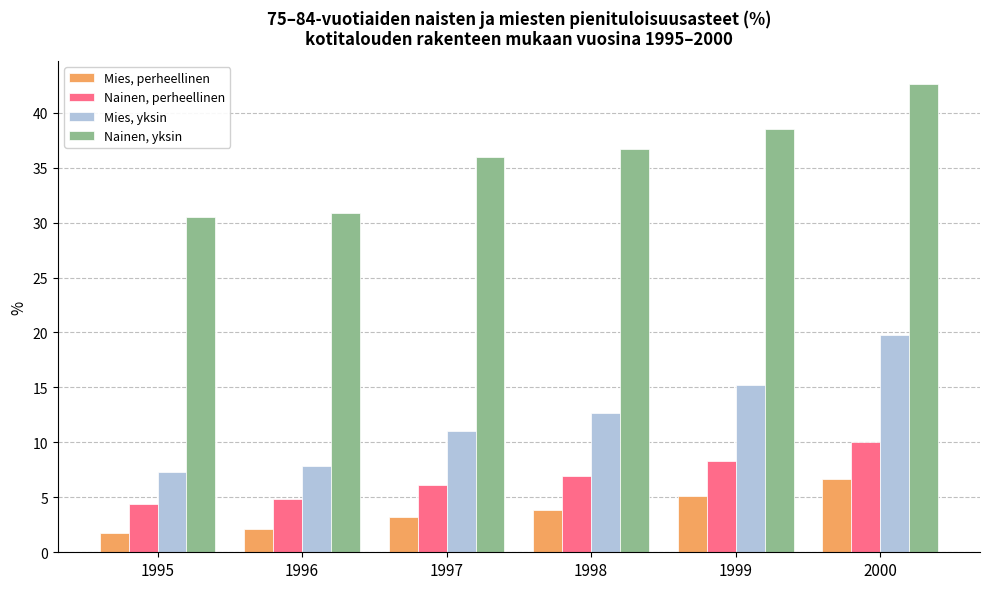

Rank the series by their maximum value, from lowest to highest.

Mies, perheellinen, Nainen, perheellinen, Mies, yksin, Nainen, yksin